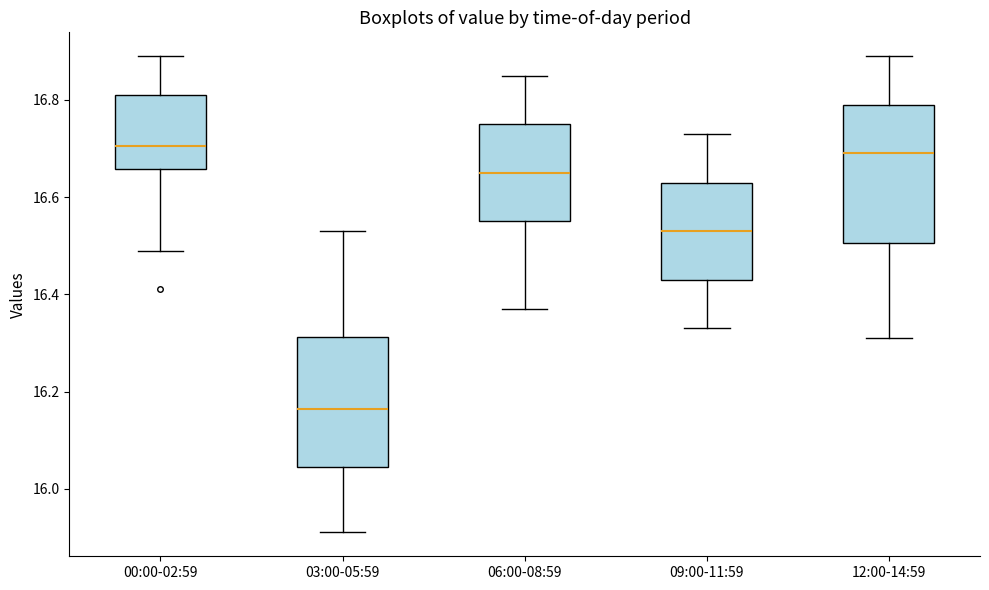

Where is the upper edge of the box for 03:00-05:59 on the y-axis? The values are not printed on the chart, so give them approximately, as read against the axis.

16.32